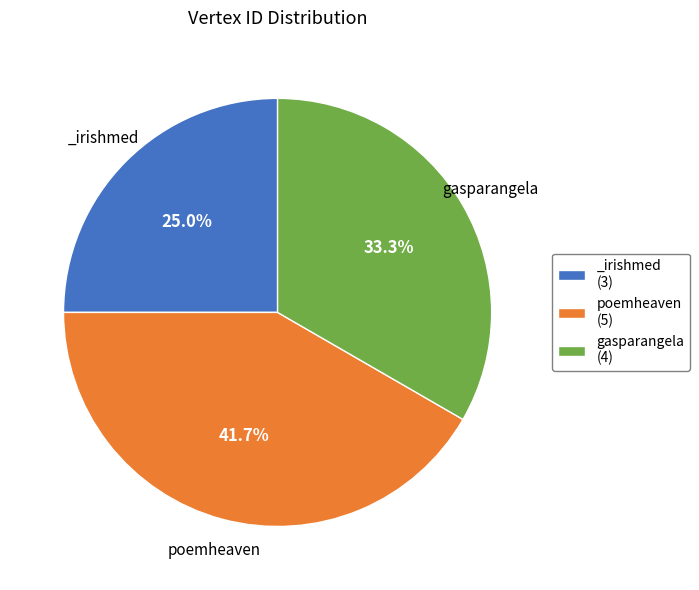

To the nearest percent, what is the difference between the largest and smallest slice percentages?

17%